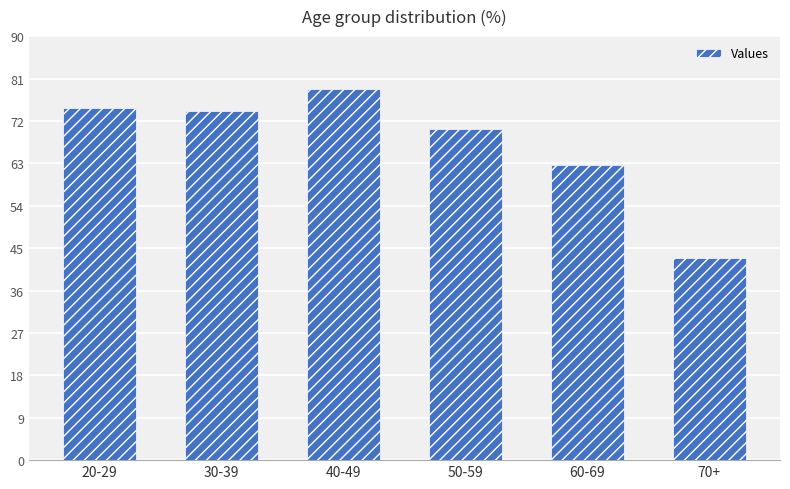

What is the approximate value at 50-59?

70.2